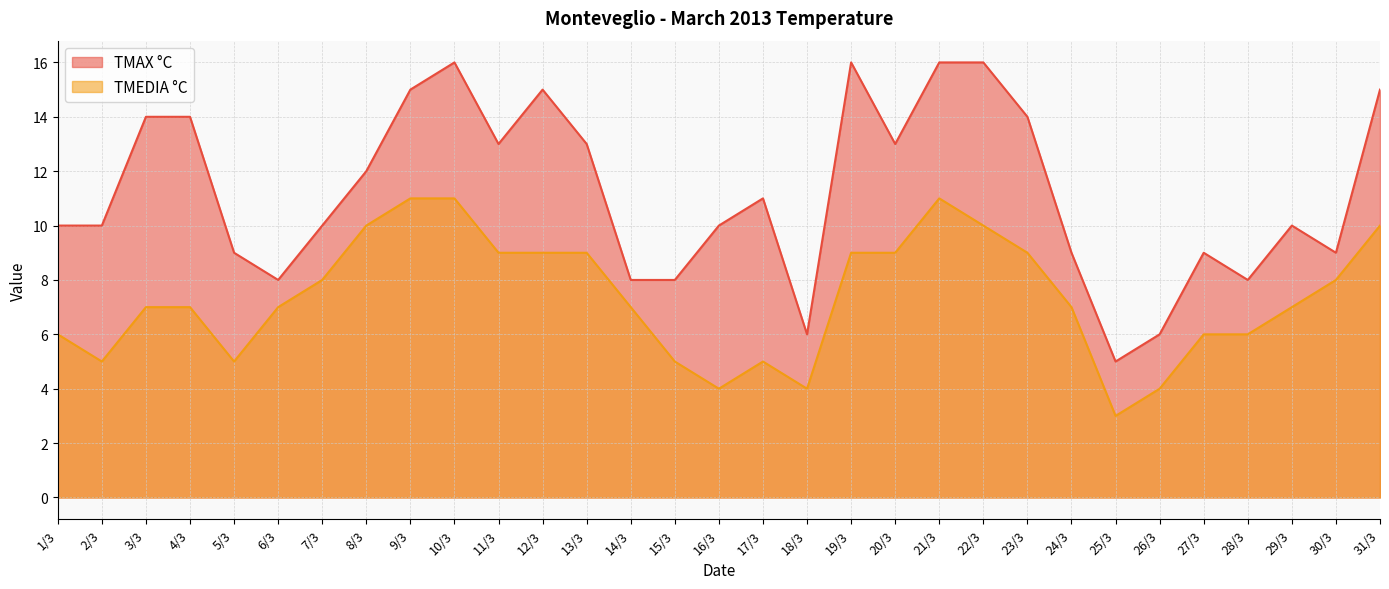

What is the total value across all series at 26/3?

10